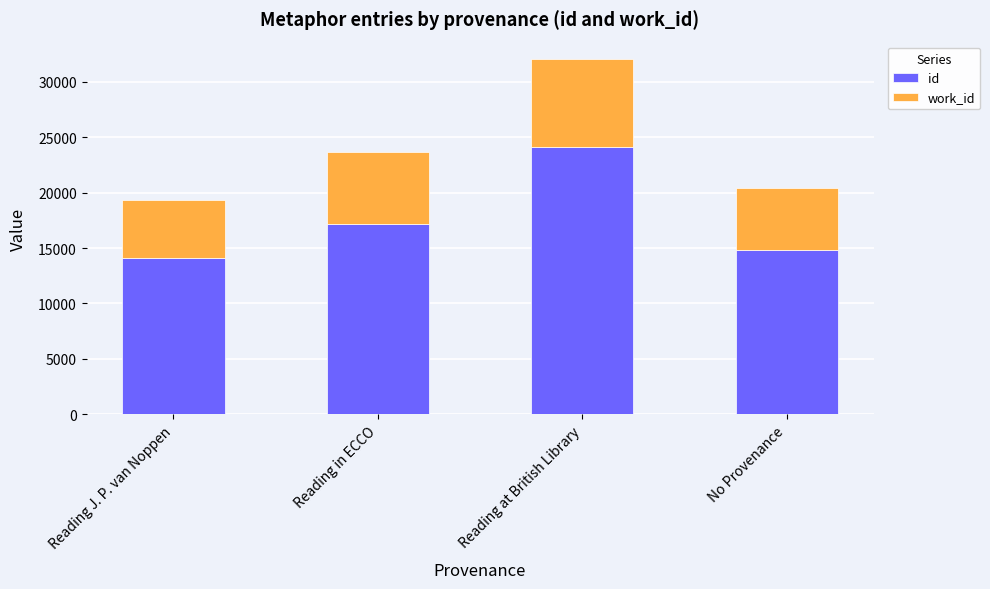

At which label does id reach its peak?

Reading at British Library